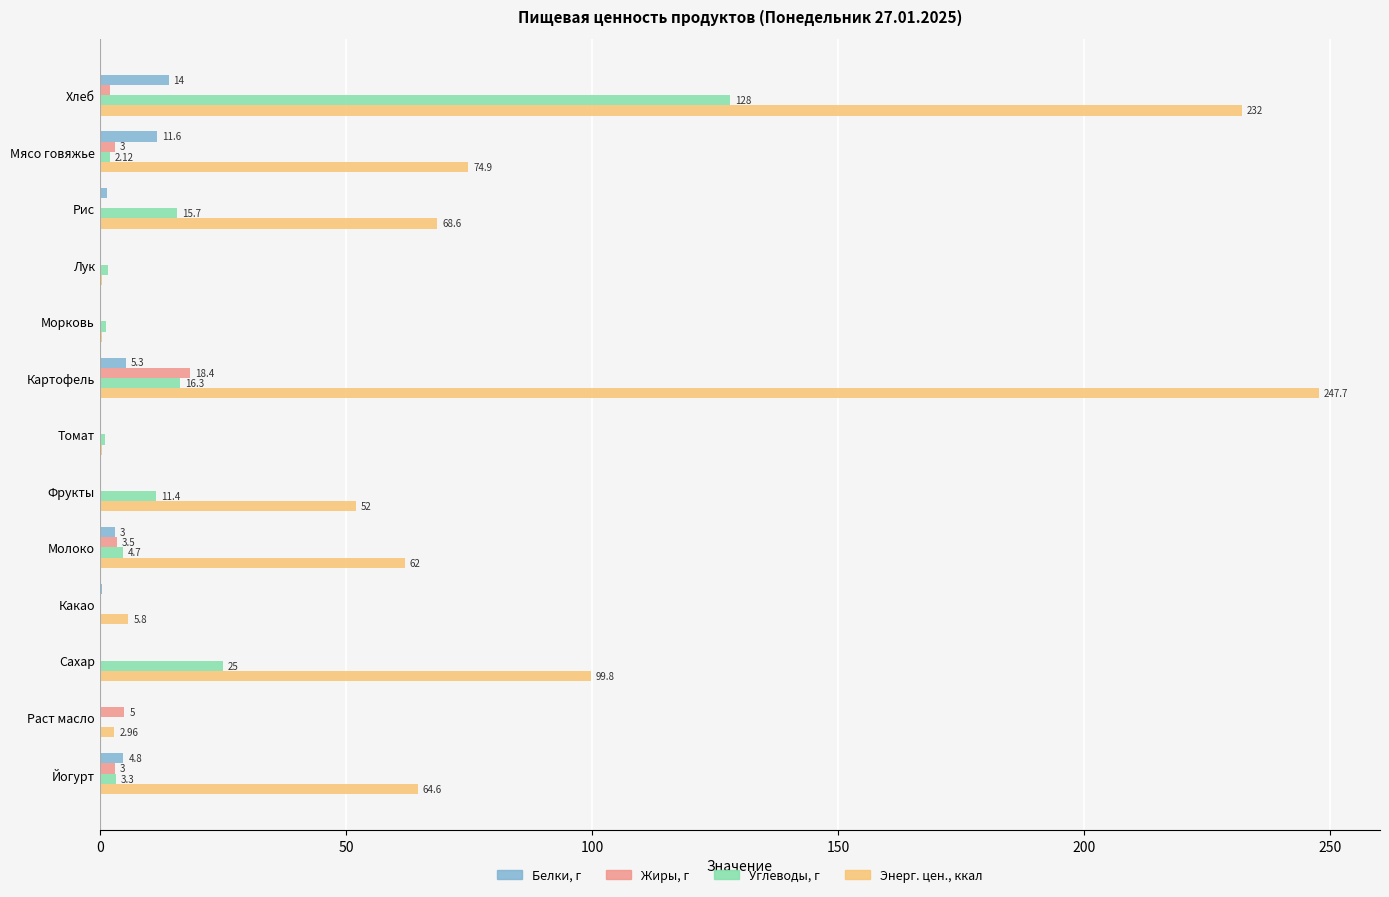

At which category is the sum across all series the highest?

Хлеб